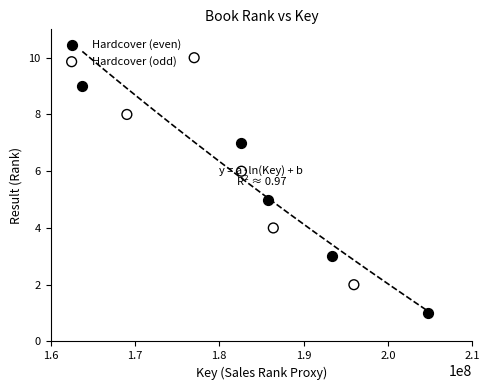

What are all the series names shown in the legend?

Hardcover (even), Hardcover (odd)